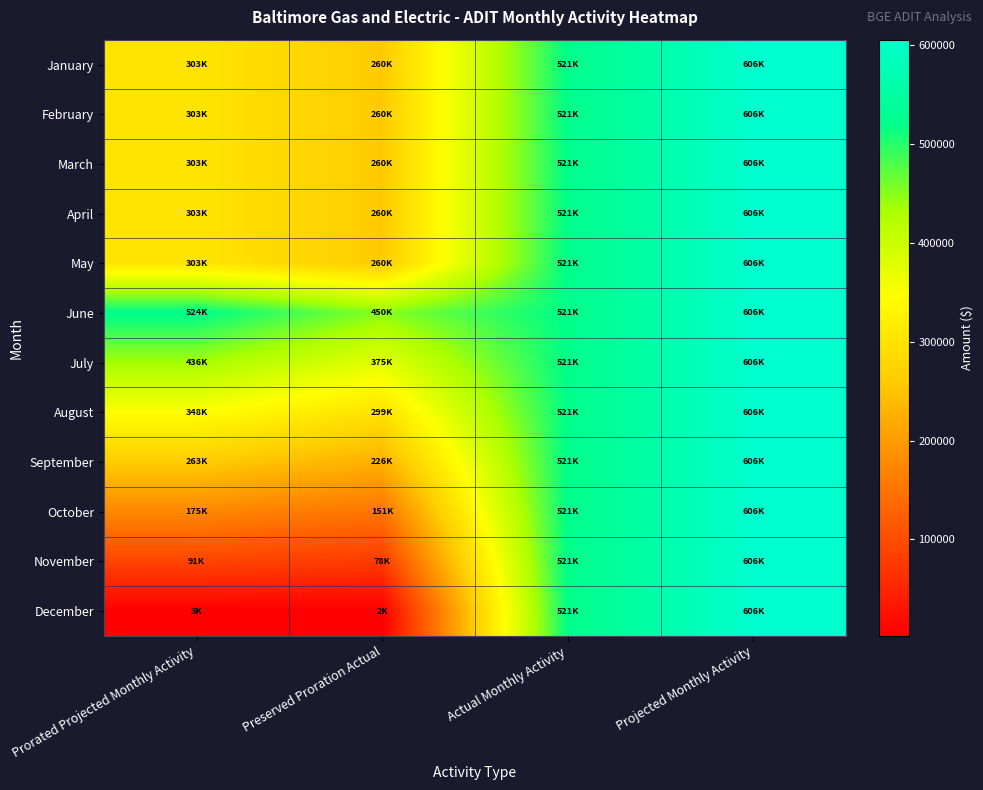

What is the smallest value displayed?

2432.3